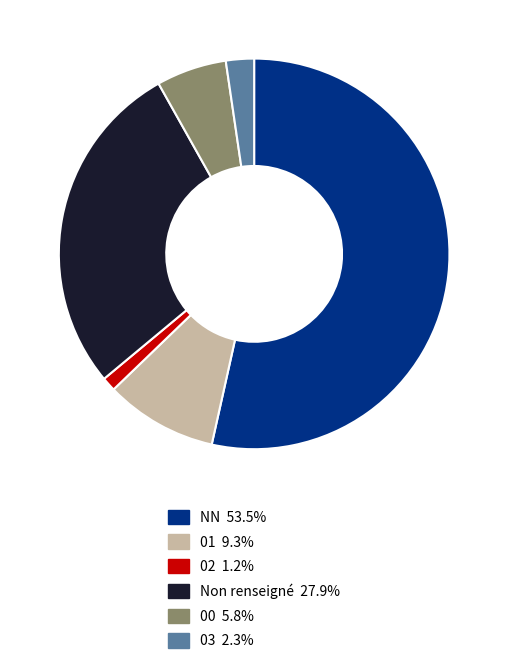

Does any single category account for the majority?

Yes